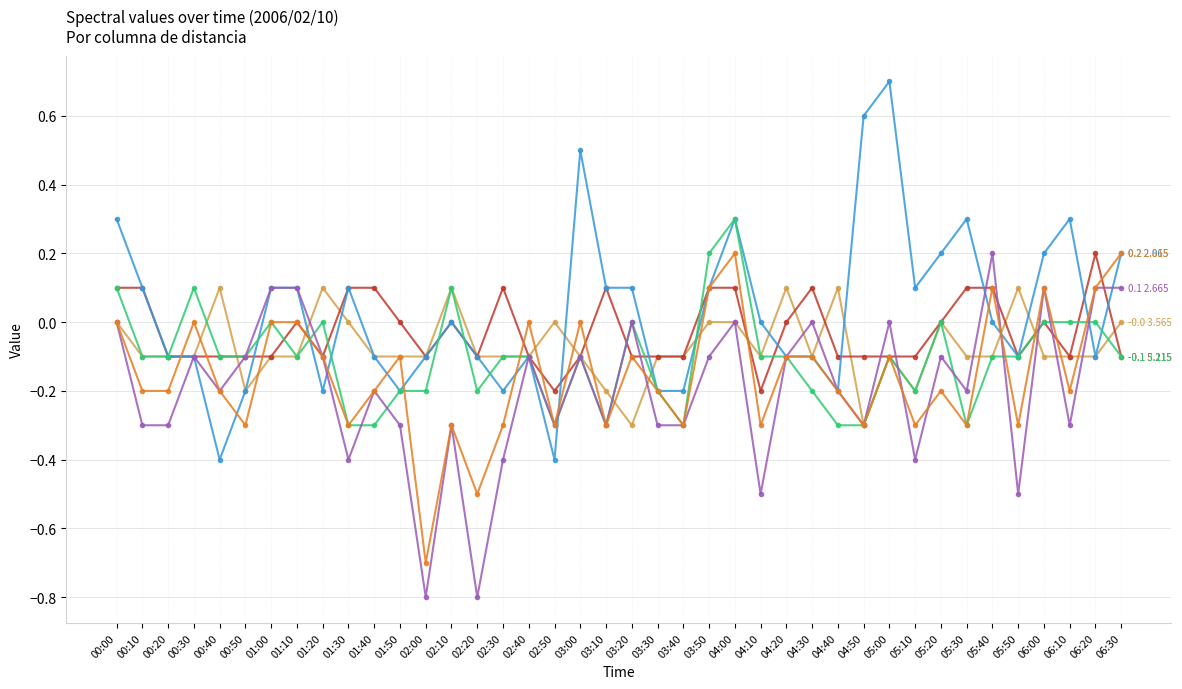

What is the total value across all series at 03:10?

-0.9